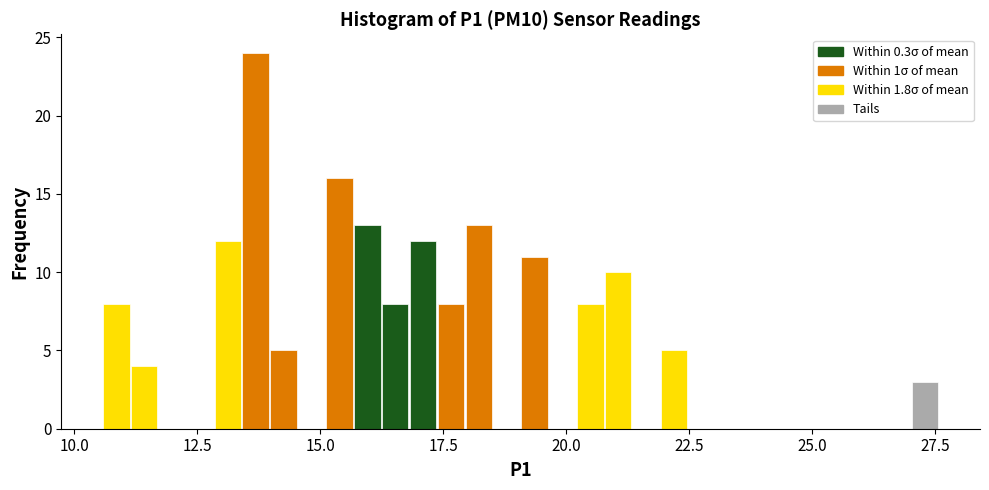

Around what value on the x-axis is the tallest bar? Give the approximate position of its centre, as read against the axis.

13.5